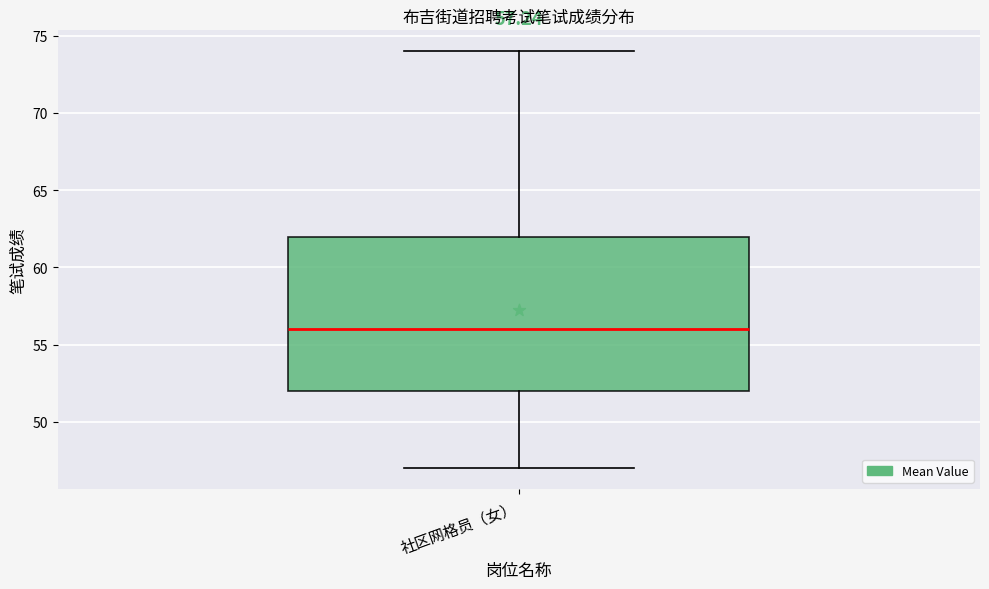

Transcribe this box plot: give where the median line is, the range the box spans, and where the two whiskers end, as read against the y-axis. The values are not printed on the chart, so give them approximately, as read against the axis.

median 56, box 52 to 62, whiskers 47 to 74